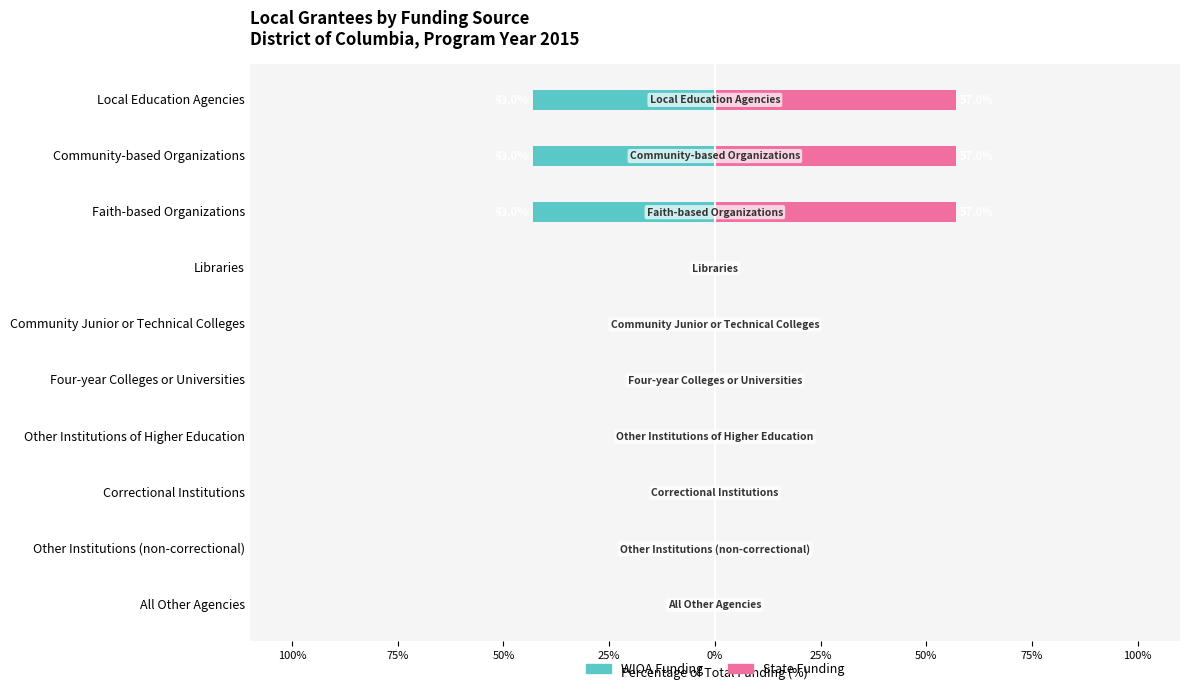

How many bars are there in total?

20